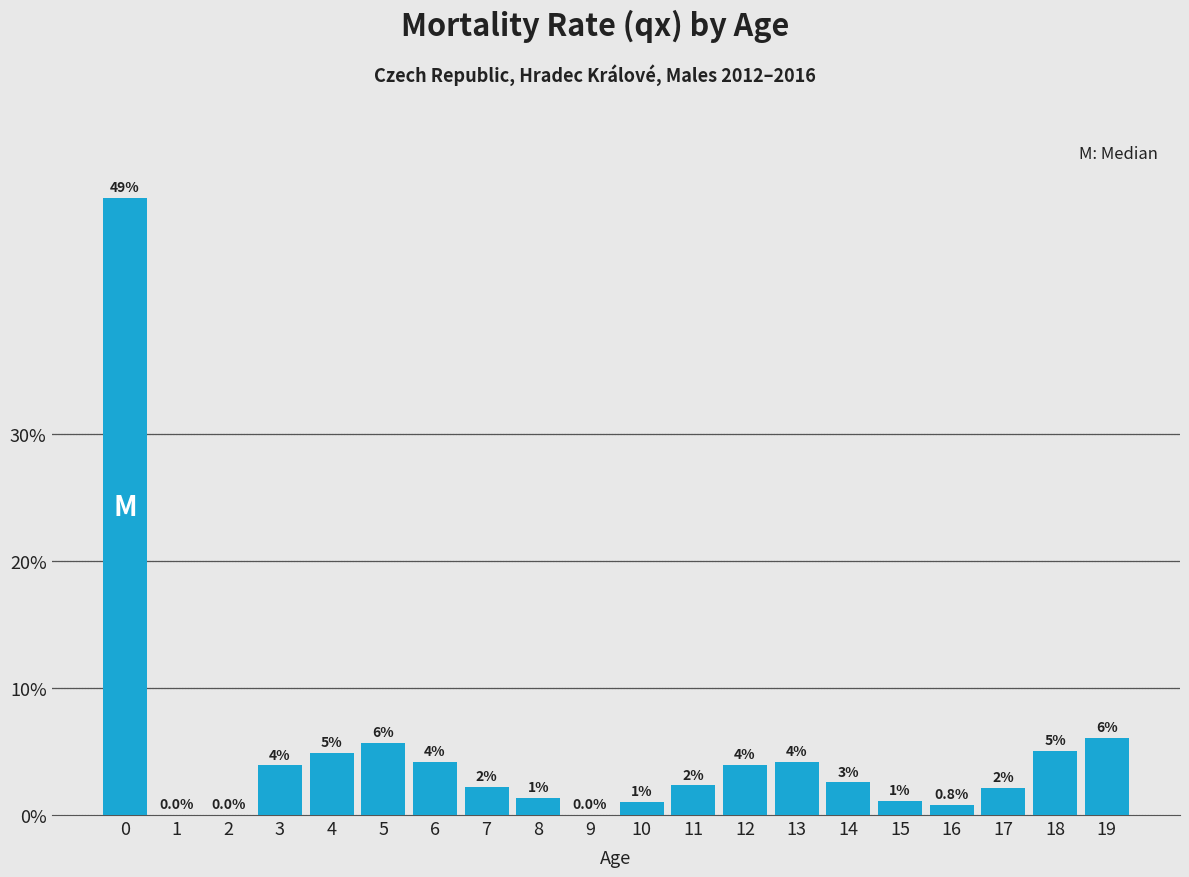

At which label is the value closest to 24?

19